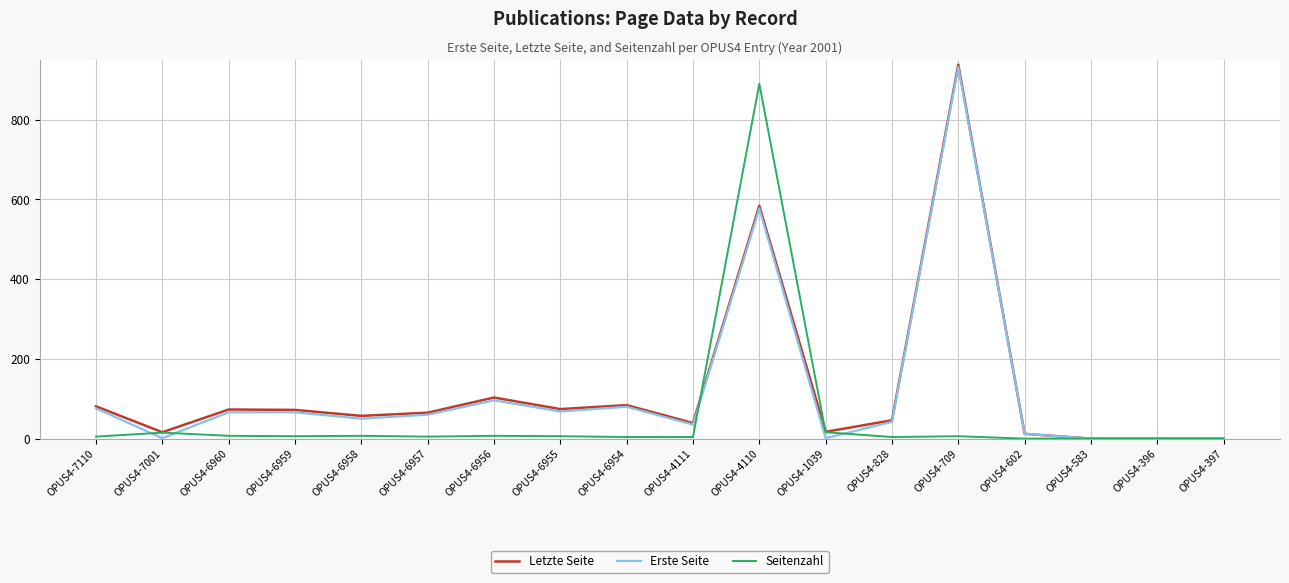

What are all the series names shown in the legend?

Letzte Seite, Erste Seite, Seitenzahl